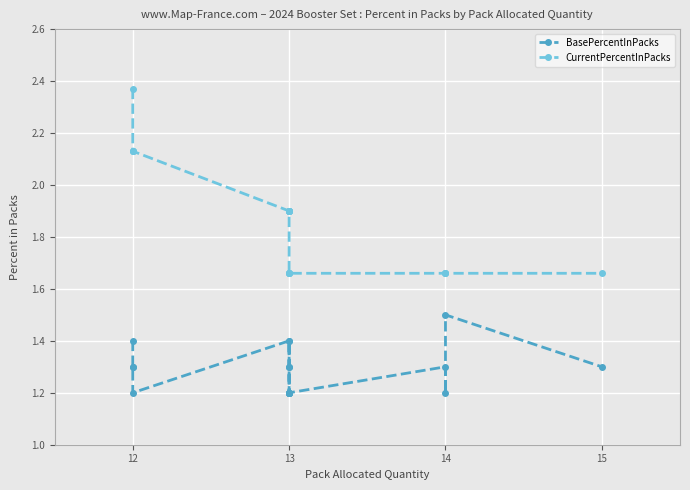

What is the value of the BasePercentInPacks point at the 15th from the left?

1.2